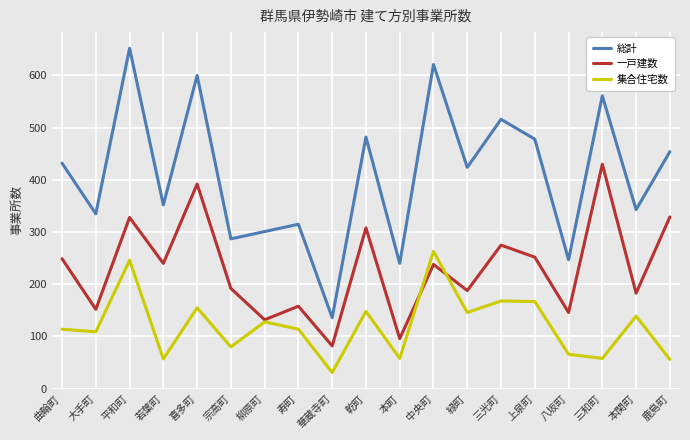

What position from the right is 曲輪町?

19